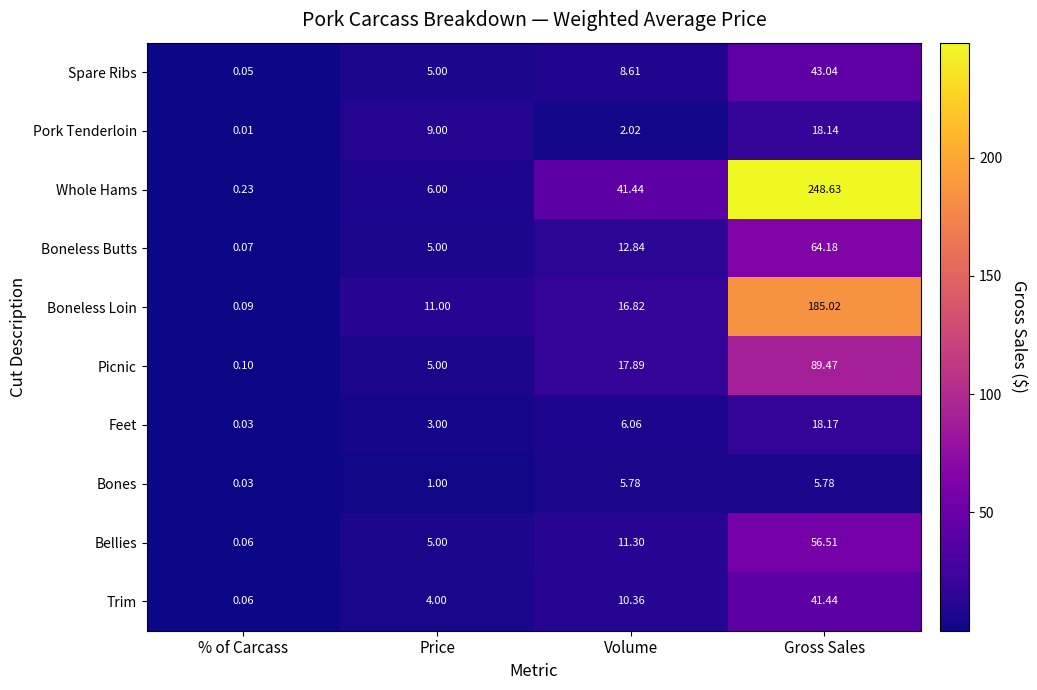

Count the number of data series in this chart.

10